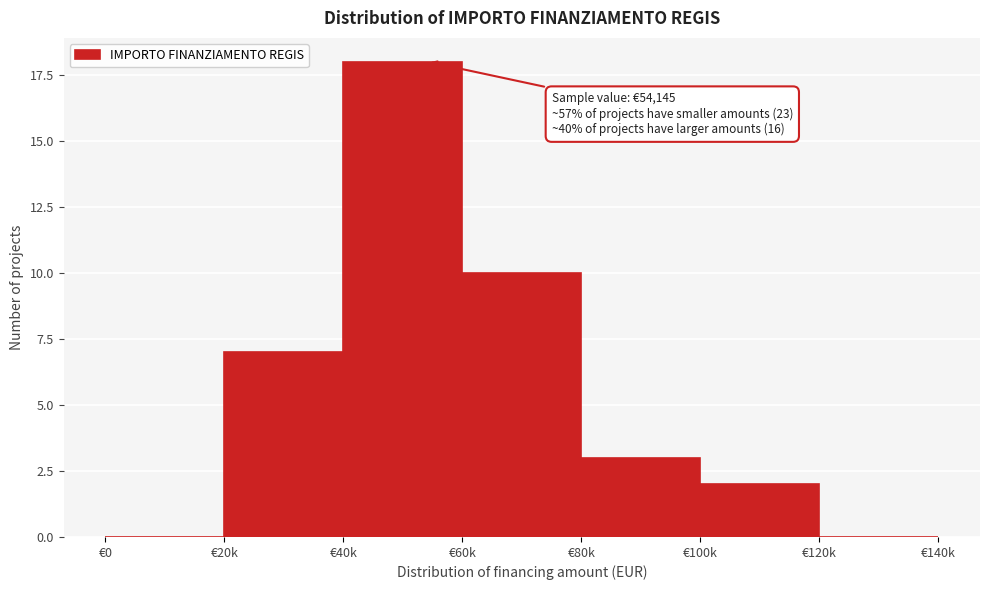

Reading left to right, extract all data points from this chart.

€0=0	€20k=7	€40k=18	€60k=10	€80k=3	€100k=2	€120k=0